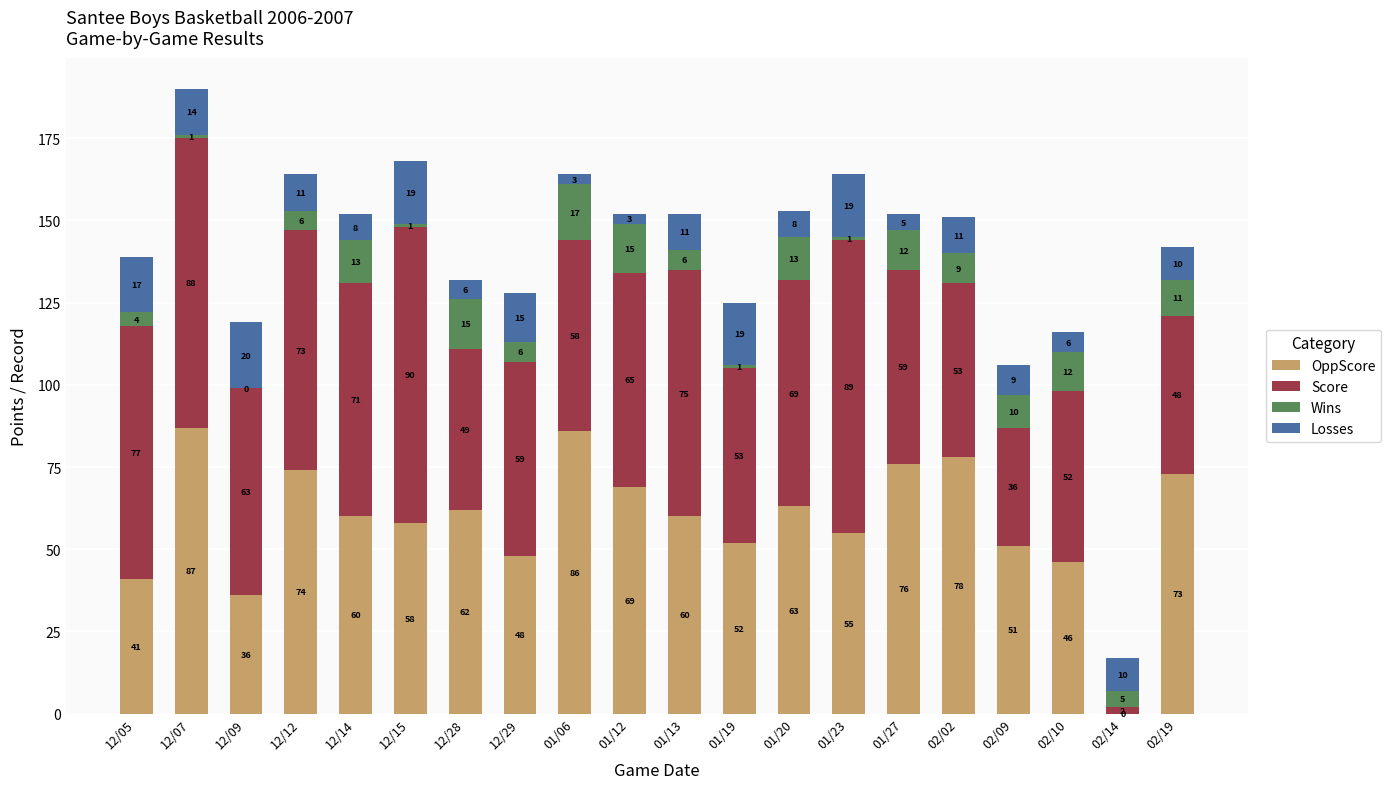

What is the total value across all series at 01/06?

164